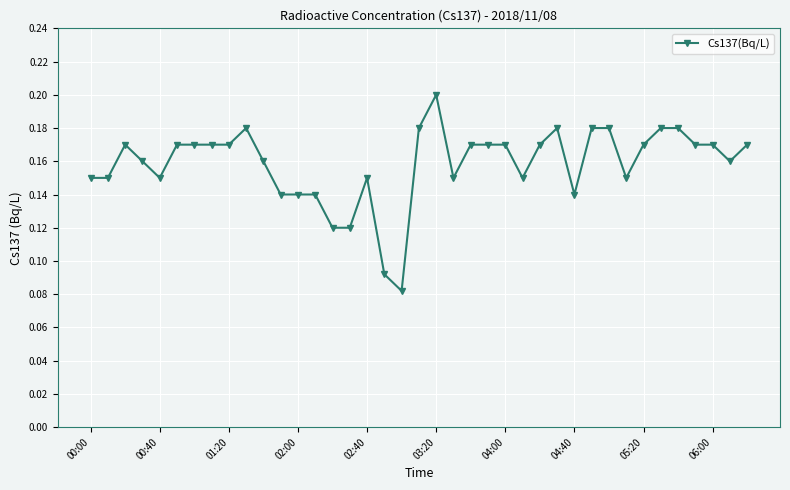

How many lines are shown in the chart?

1